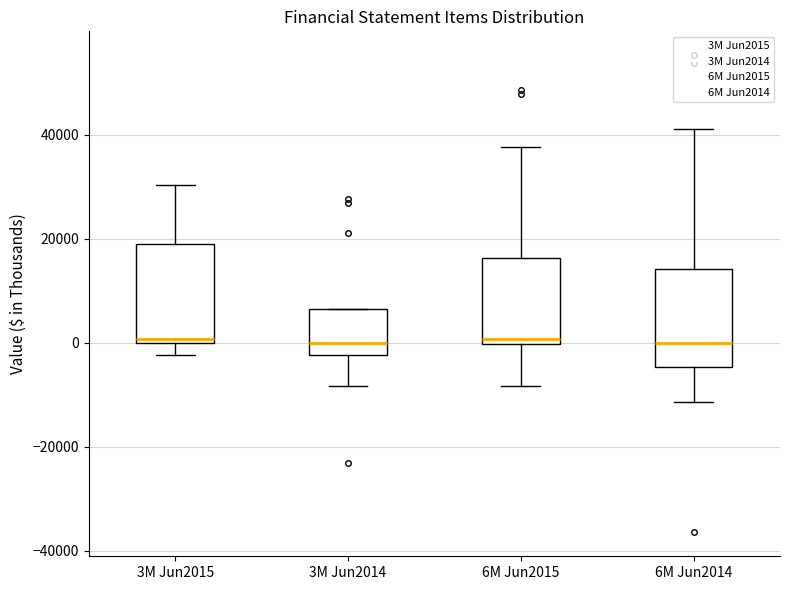

Reading left to right, read every box against the y-axis: the position of its median line, the range the box covers, and the ends of its whiskers. The values are not printed on the chart, so give them approximately, as read against the axis.

3M Jun2015: median 0 (just above the box's lower edge), box 0 to 18000, whiskers -2000 to 30000
3M Jun2014: median 0, box -2000 to 6000, whiskers -8000 to 6000
6M Jun2015: median 0 (just above the box's lower edge), box 0 to 16000, whiskers -8000 to 38000
6M Jun2014: median 0, box -4000 to 14000, whiskers -12000 to 42000